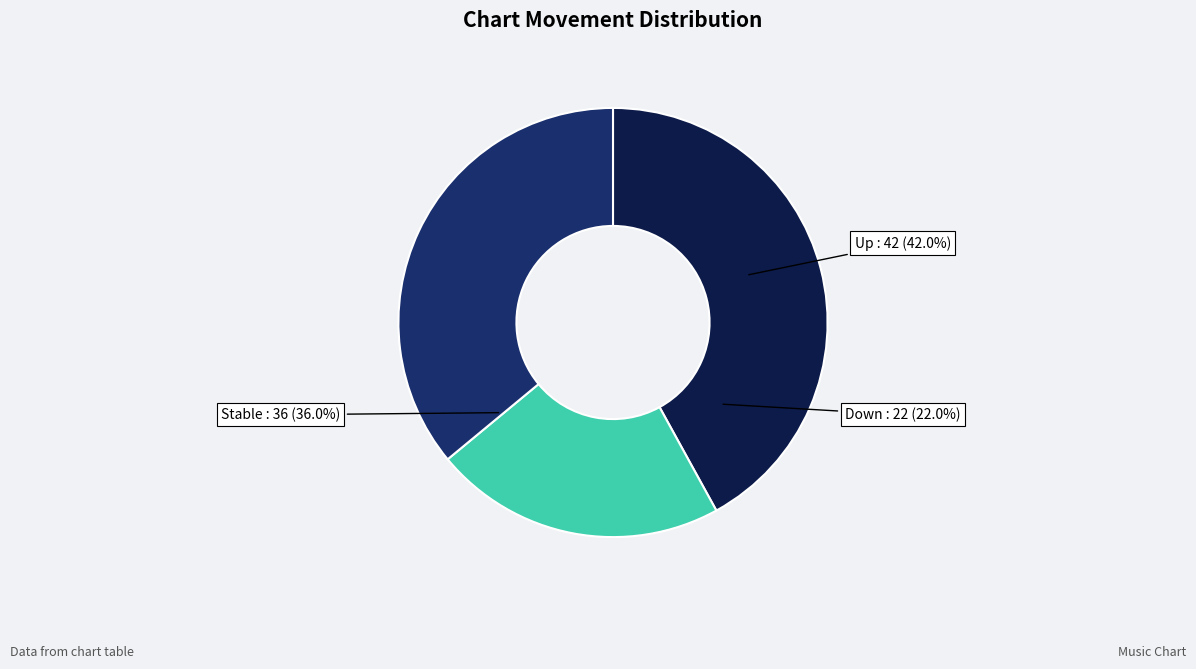

What is the smallest slice in the pie chart?

down